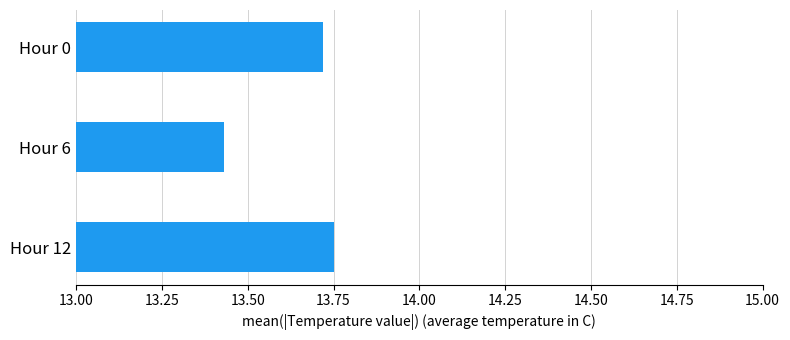

Which category has the highest value across all series?

Hour 12